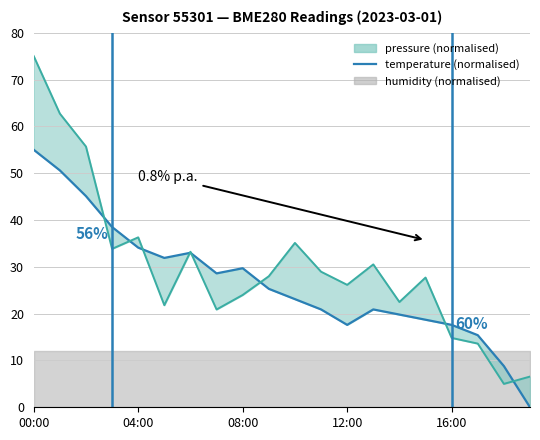

What is the maximum value for temperature?

55.0